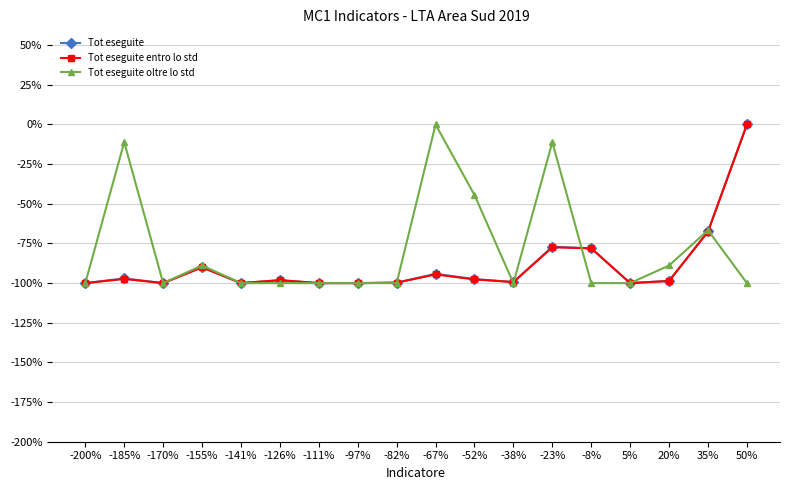

The value of Tot eseguite oltre lo std at 5% is -37.3. True or false?

False